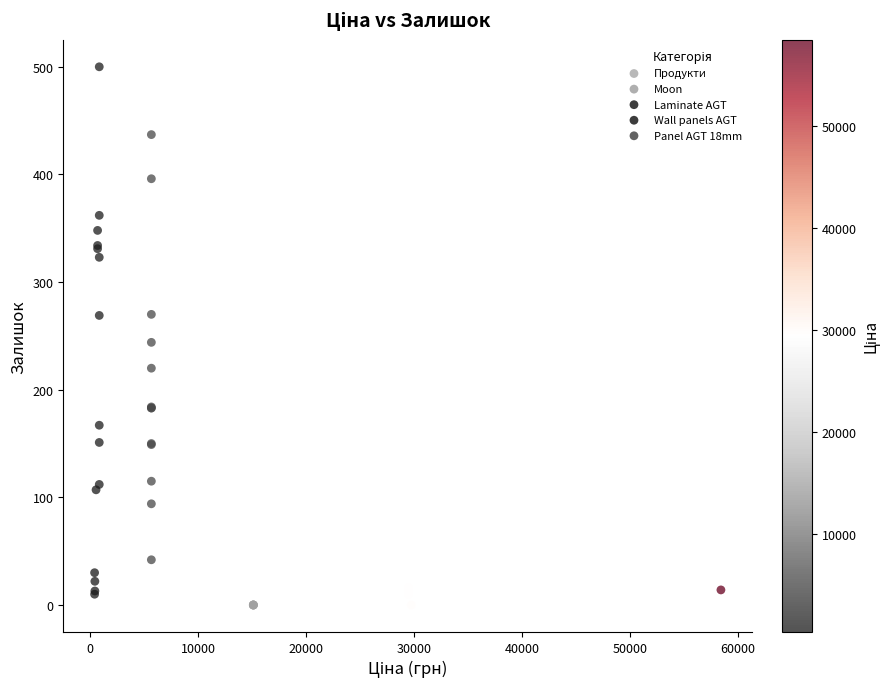

What Y value in the scatter plot is closest to 250?

244